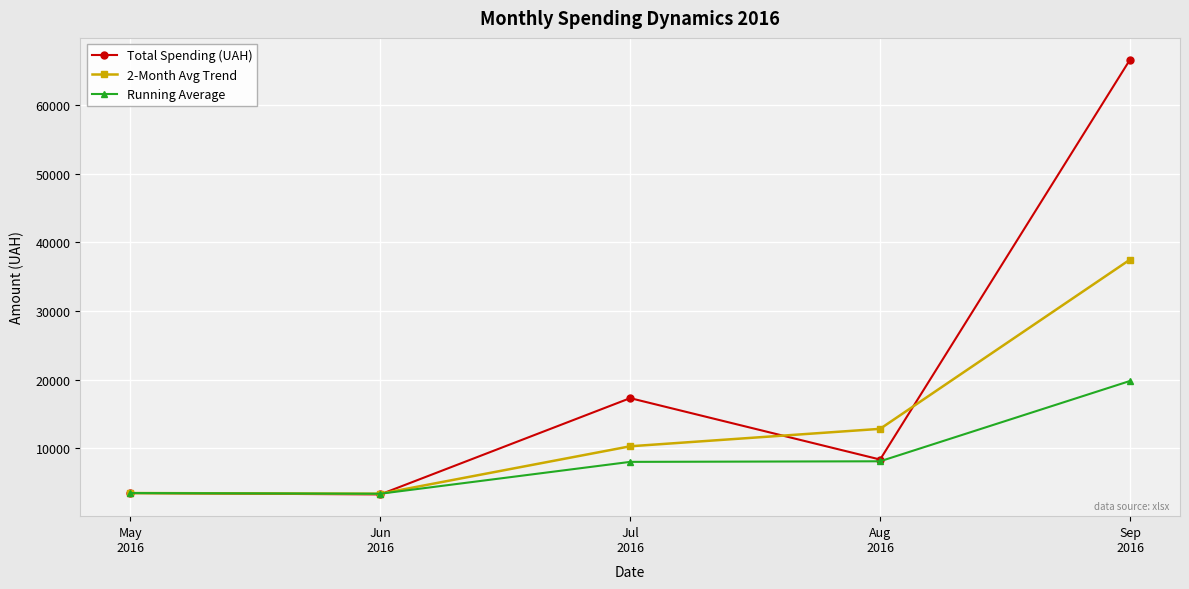

List the series in order of their peak value, lowest first.

Running Average, 2-Month Avg Trend, Total Spending (UAH)